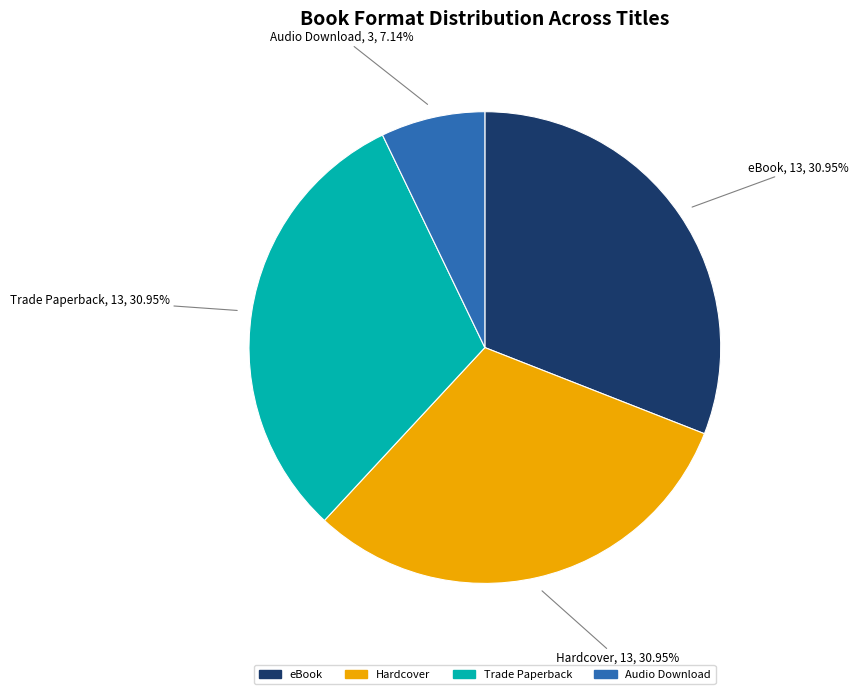

What is the smallest slice in the pie chart?

Audio Download